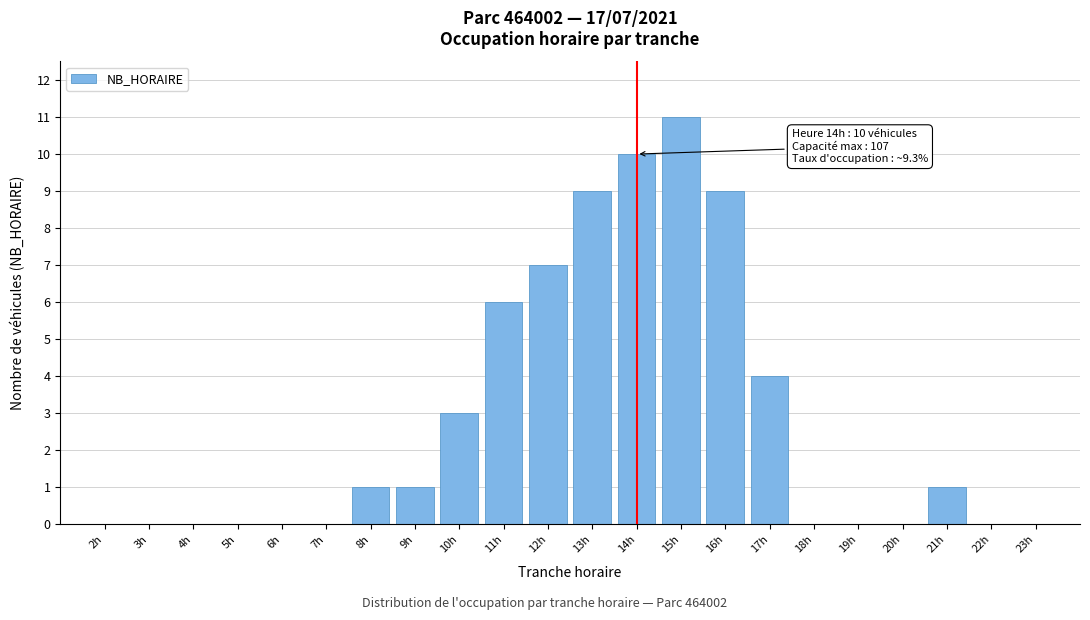

Reading left to right, what are all the values shown in this chart?

2h=0	3h=0	4h=0	5h=0	6h=0	7h=0	8h=1	9h=1	10h=3	11h=6	12h=7	13h=9	14h=10	15h=11	16h=9	17h=4	18h=0	19h=0	20h=0	21h=1	22h=0	23h=0